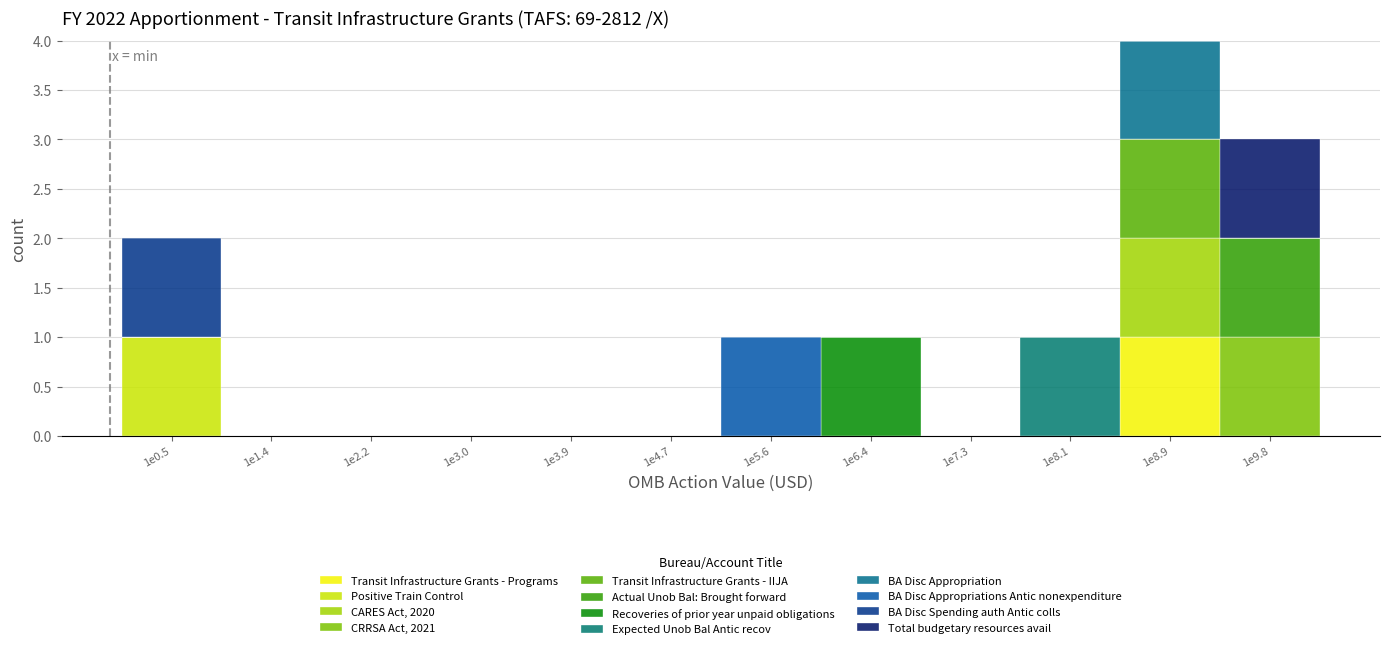

Count the number of categories in the chart.

12